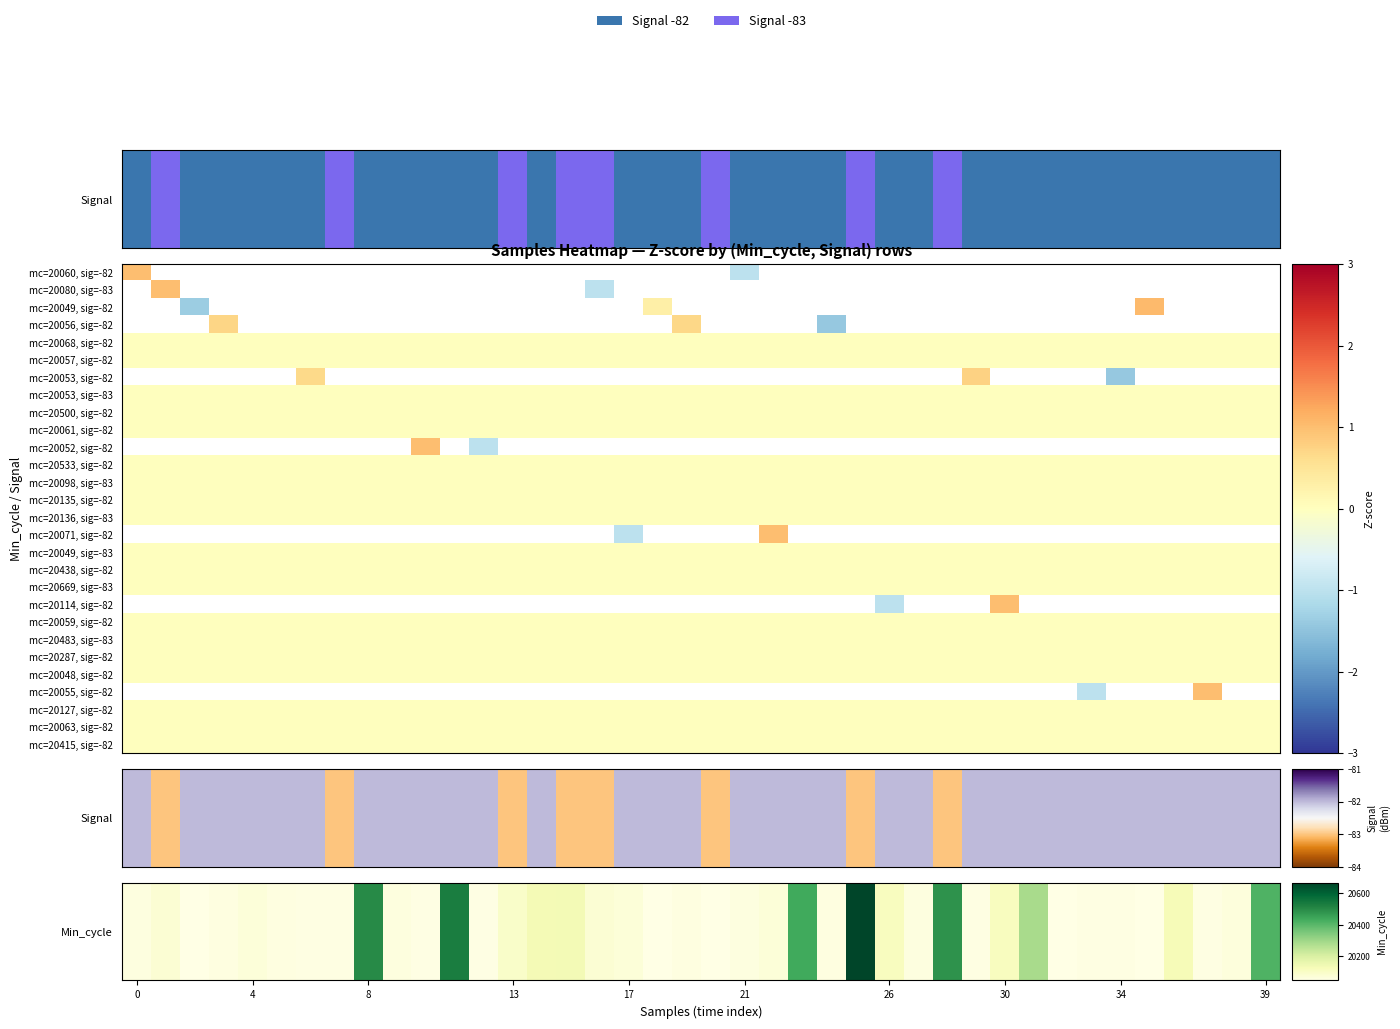

Between 0 and 36, which is larger?

36